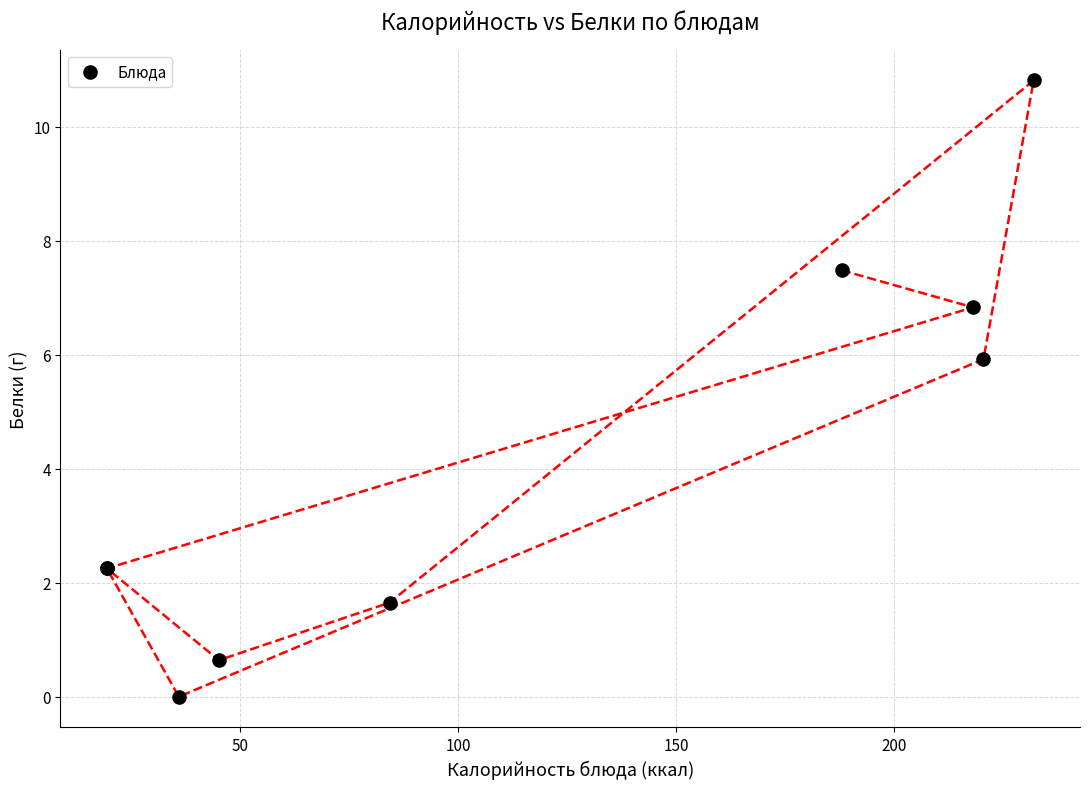

What Y value in the scatter plot is closest to 5?

5.9